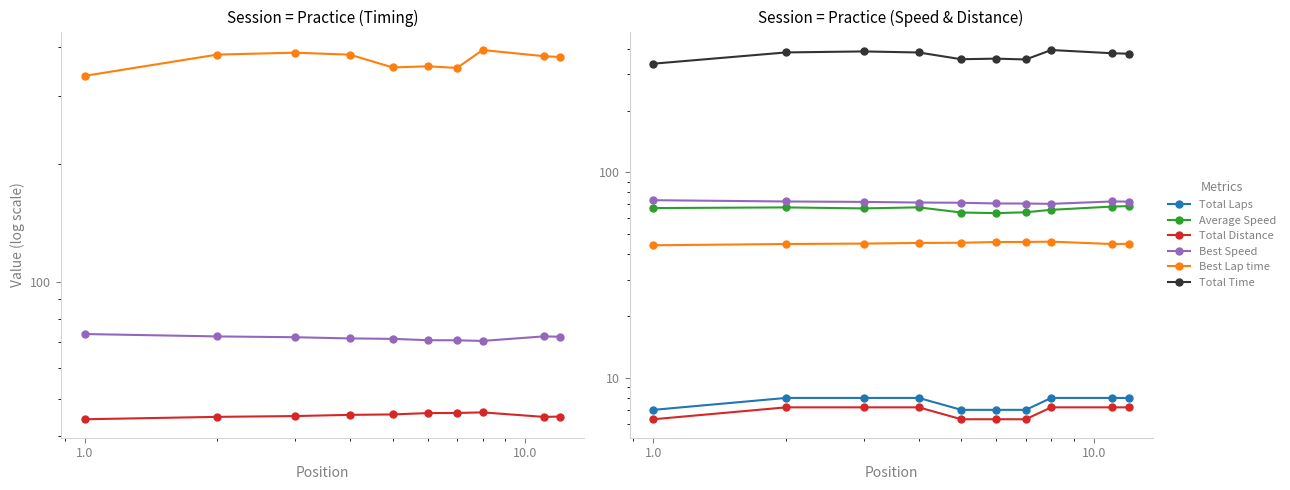

What is the value of the Total Distance point at the 3rd from the left?

7.2